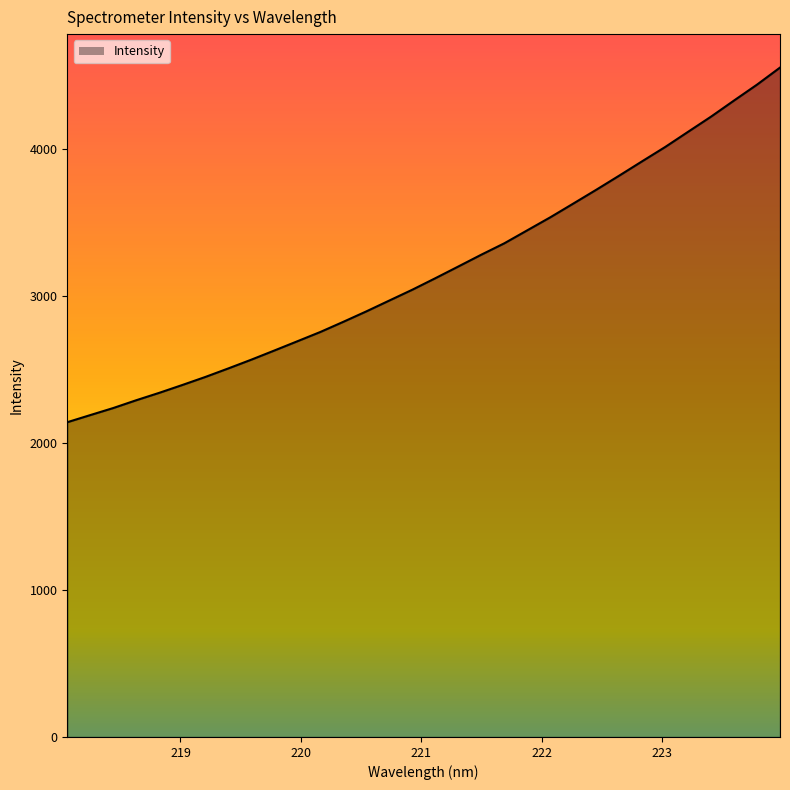

What is the average value?

3174.2